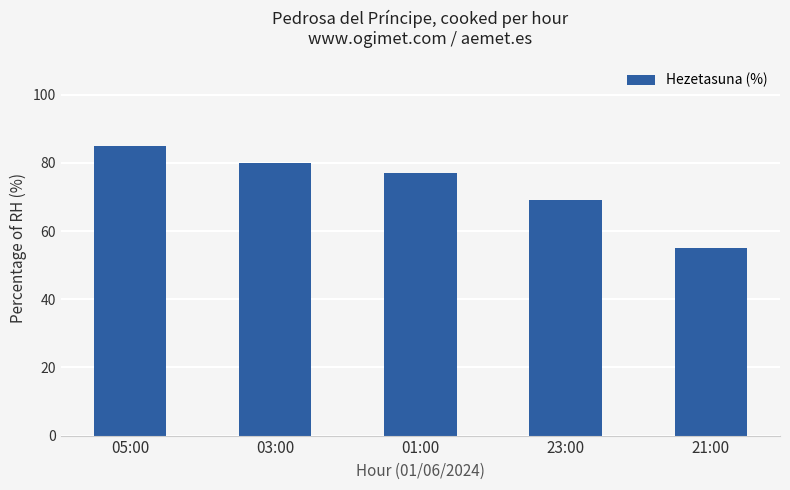

True or false: the data shows 77 at 01:00.

True